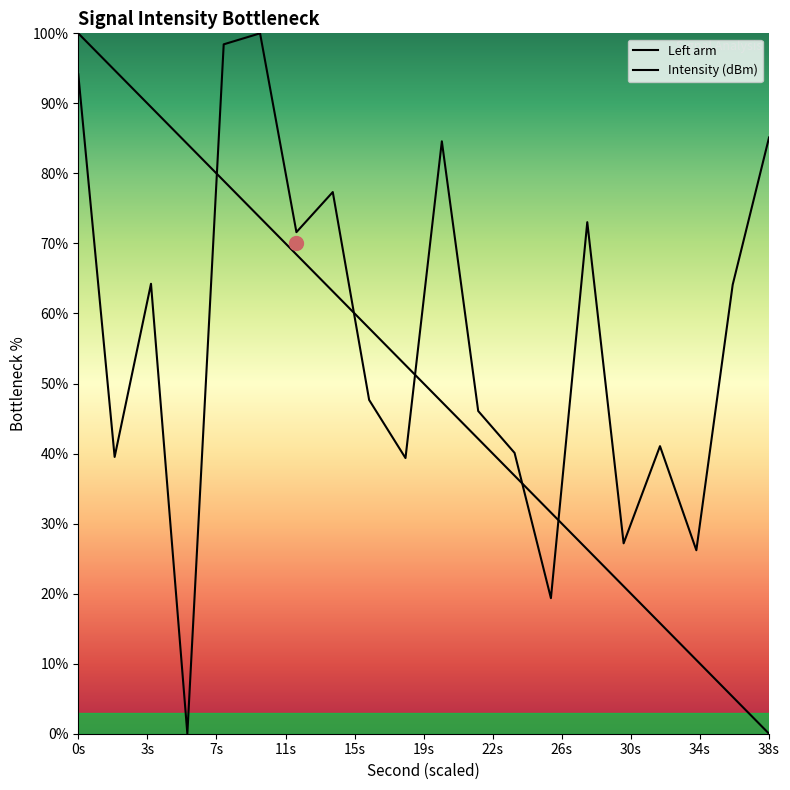

How many data points in Left arm are less than 52?

10